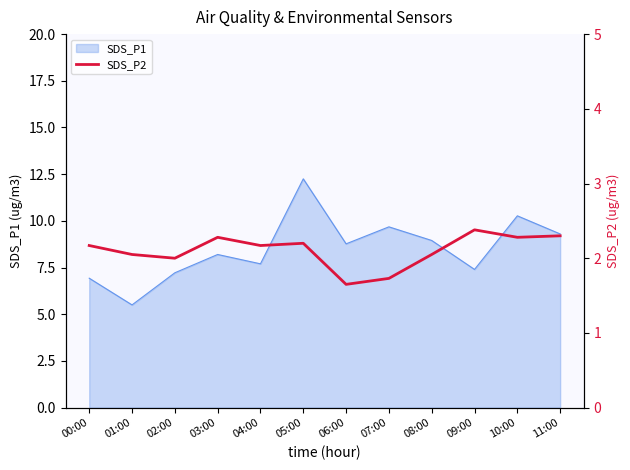

The value of SDS_P1 at 07:00 is 3.4. True or false?

False